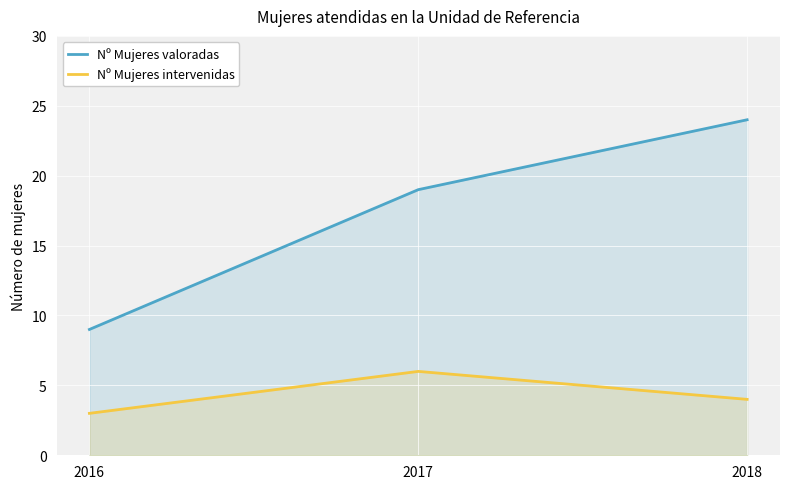

What is the value of the Nº Mujeres intervenidas point at the 1st from the left?

3